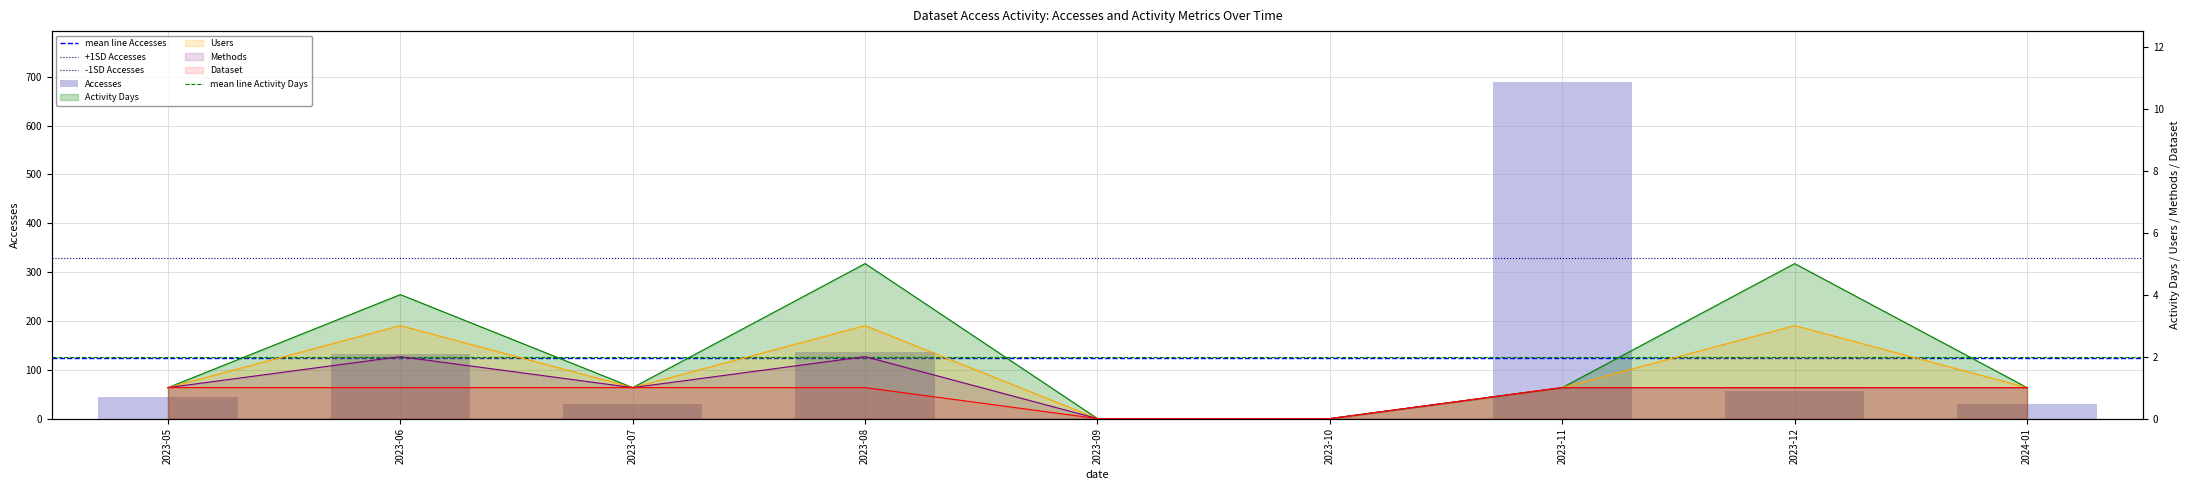

Where does the Methods series first go above 1?

2023-06